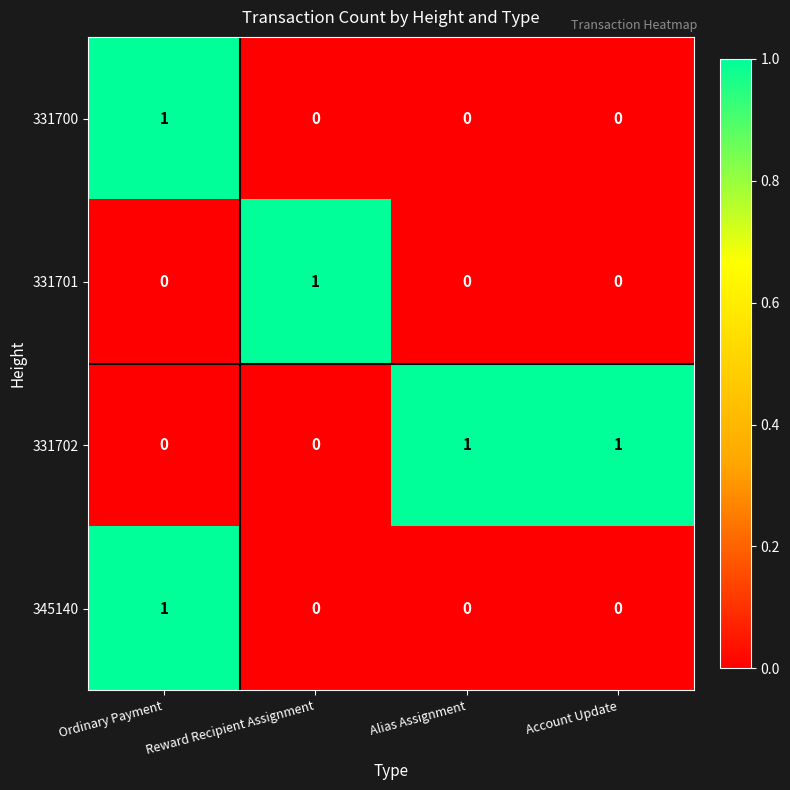

Count the 345140 values in the range 0 to 1.

4